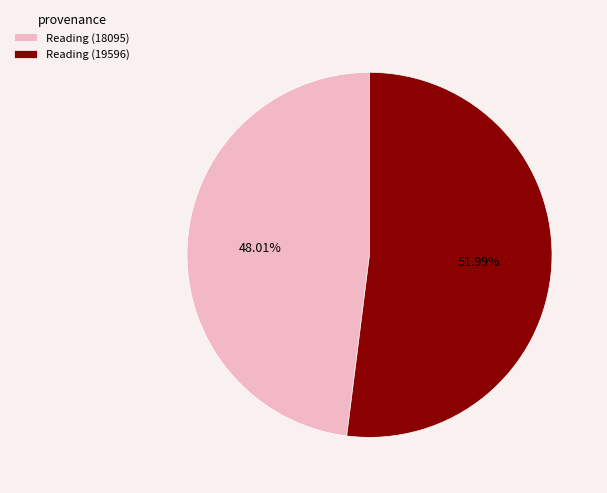

Which has a higher value, Reading (18095) or Reading (19596)?

Reading (19596)